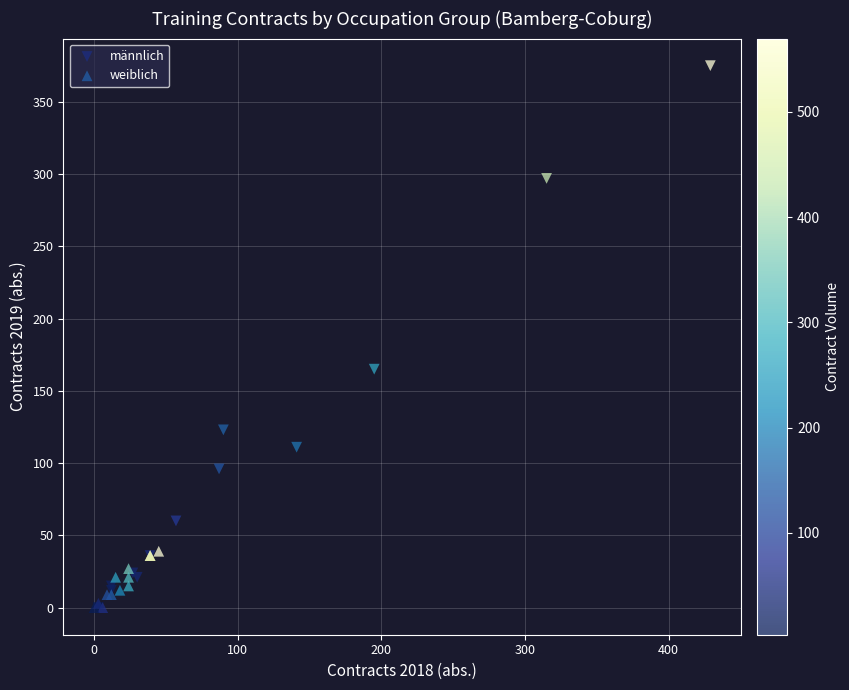

Which series contains the highest Y value?

männlich